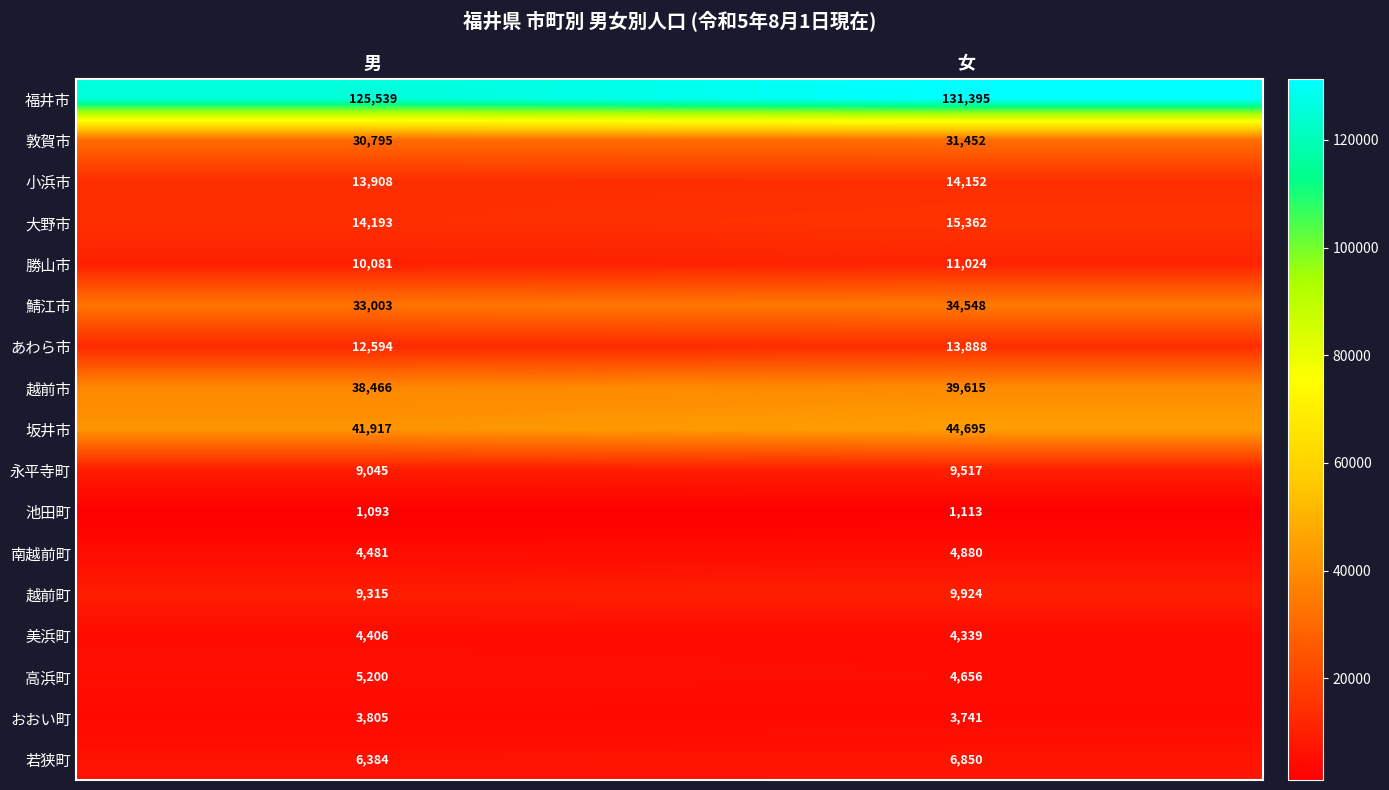

Which category has the lowest value across all series?

男